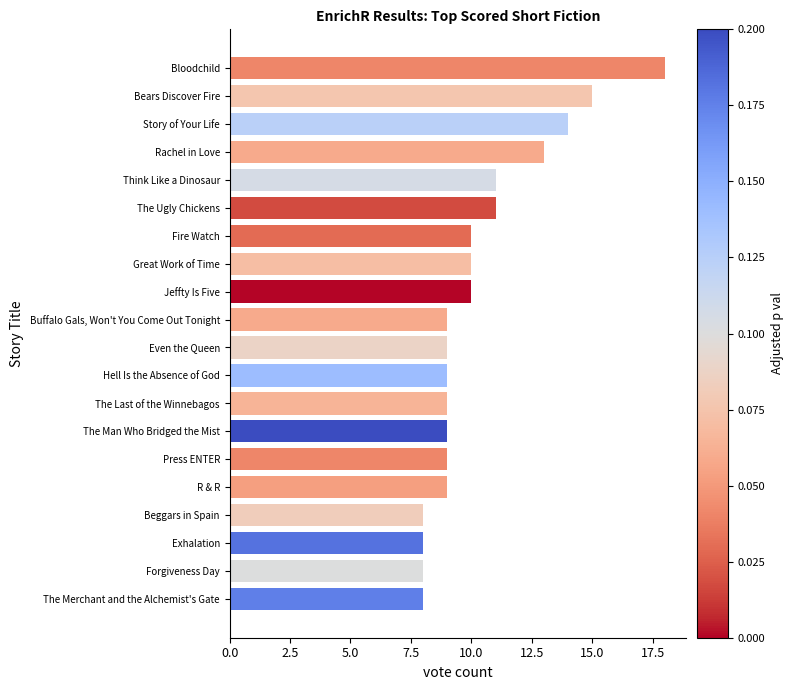

How many distinct data groups are displayed?

1